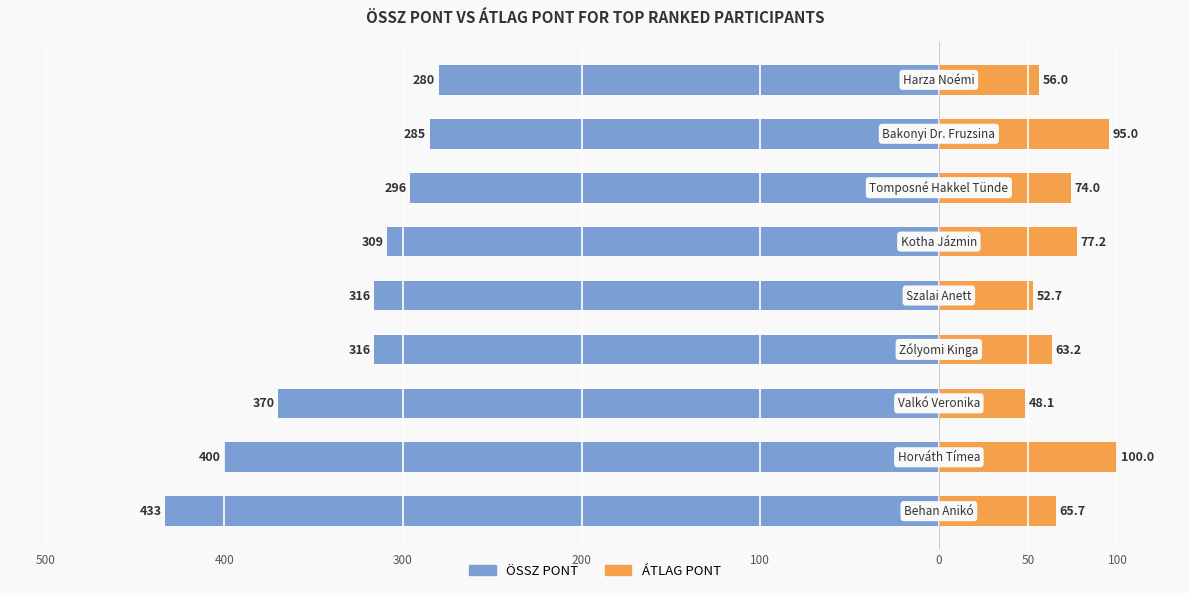

How many values in the ÖSSZ PONT series exceed -316?

4